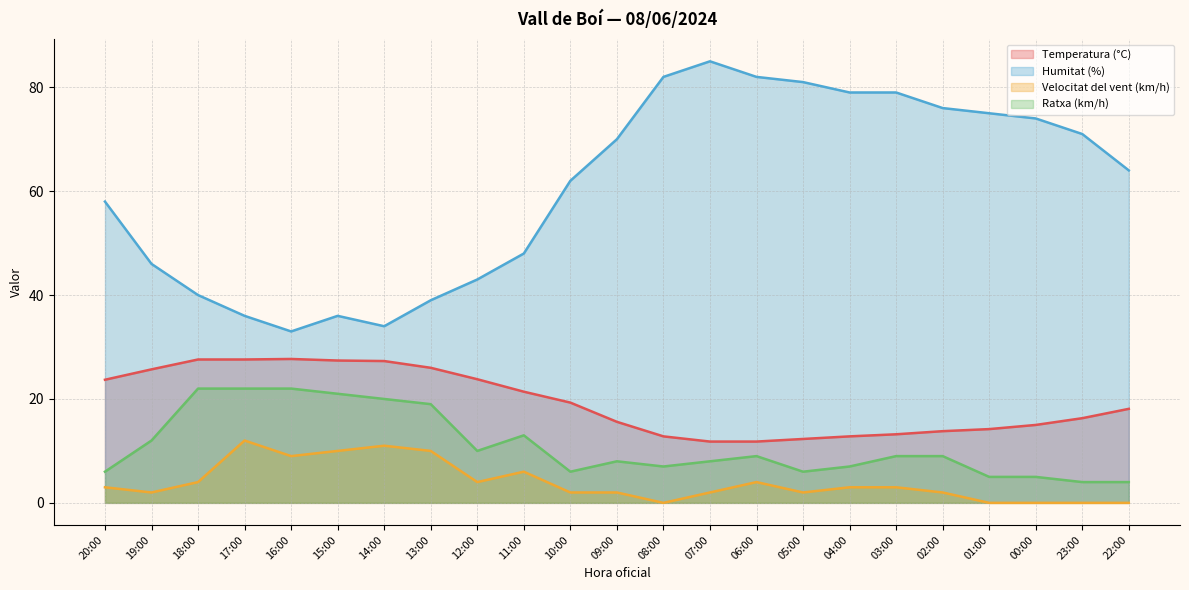

What position from the right is 11:00?

14